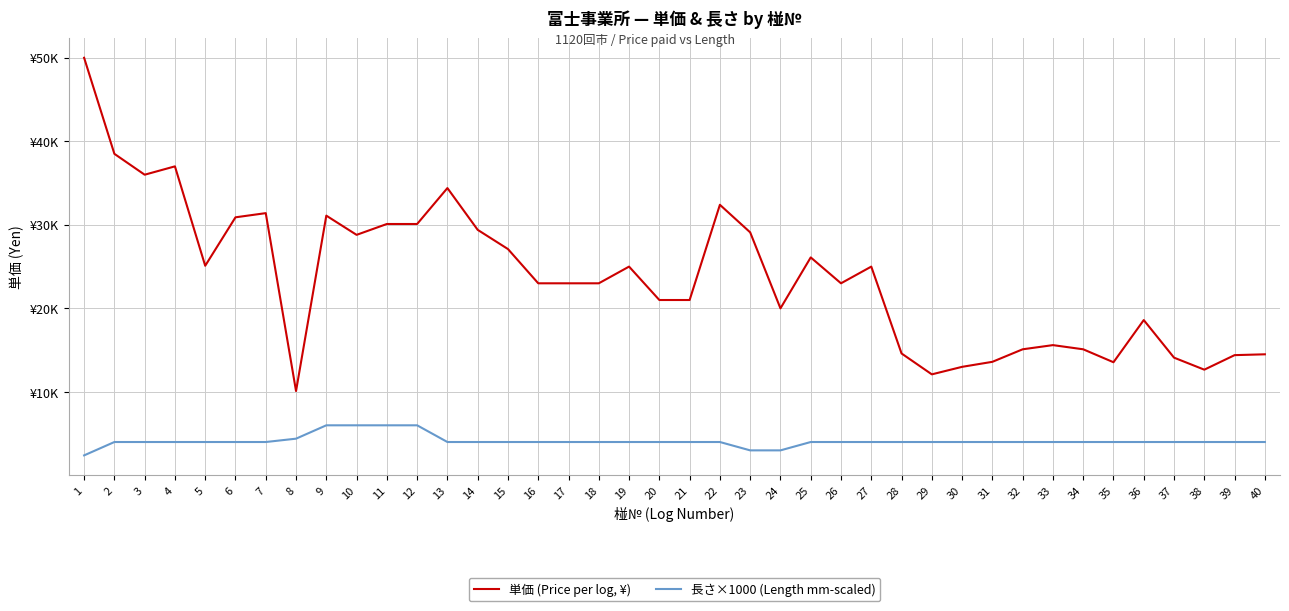

List the series in order of their peak value, highest first.

単価 (Price per log, ¥), 長さ×1000 (Length mm-scaled)